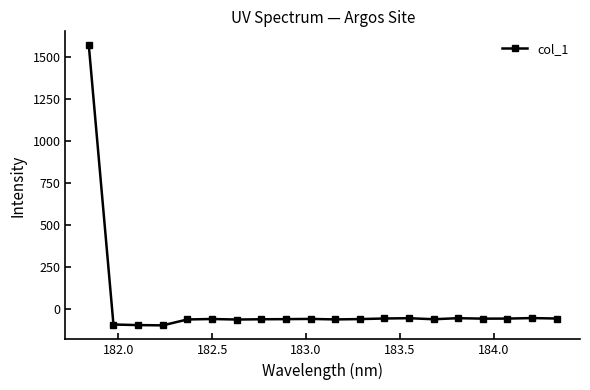

What is the difference between the second highest and second lowest values?

41.8